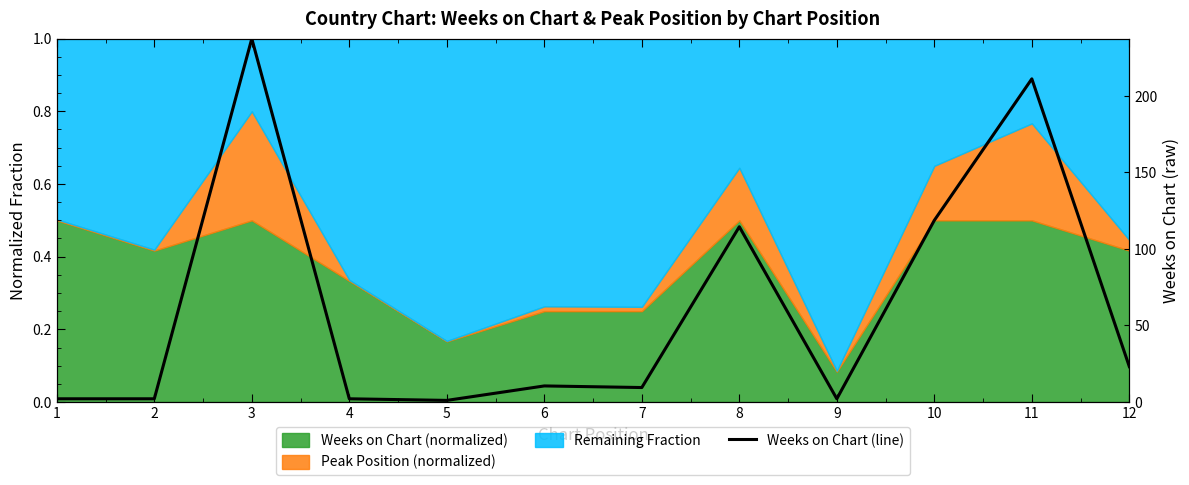

True or false: the data shows 0.1 at 12.

False